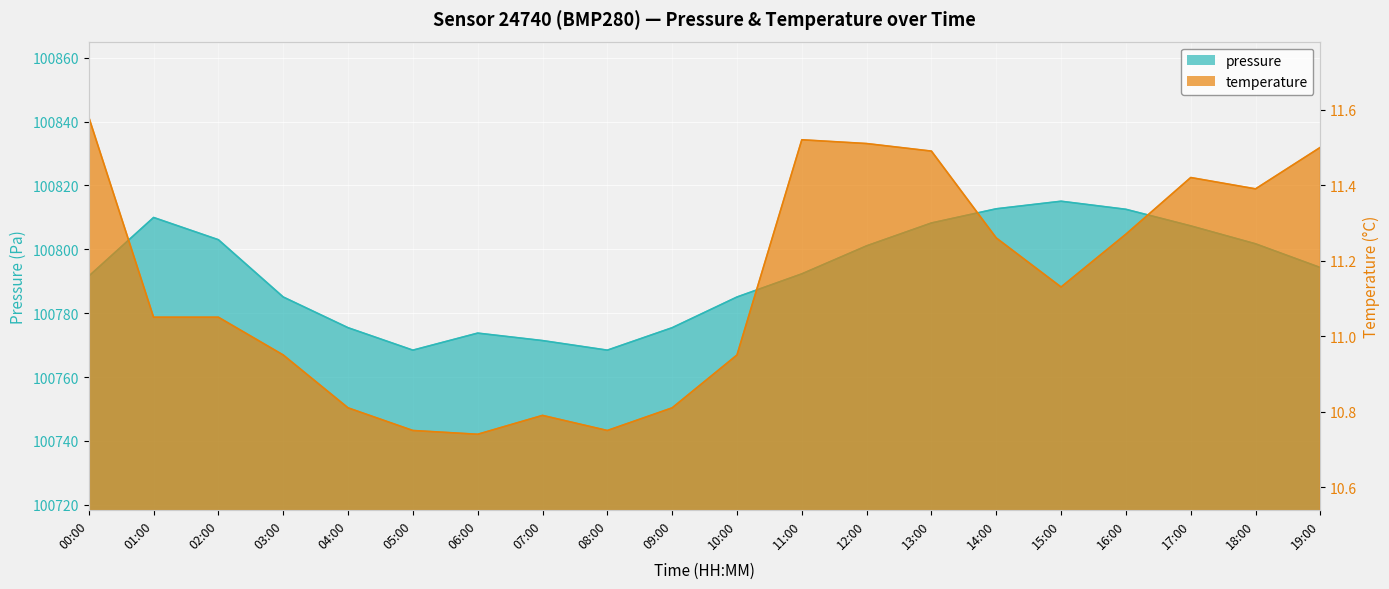

At how many categories does at least one series exceed 35634?

20